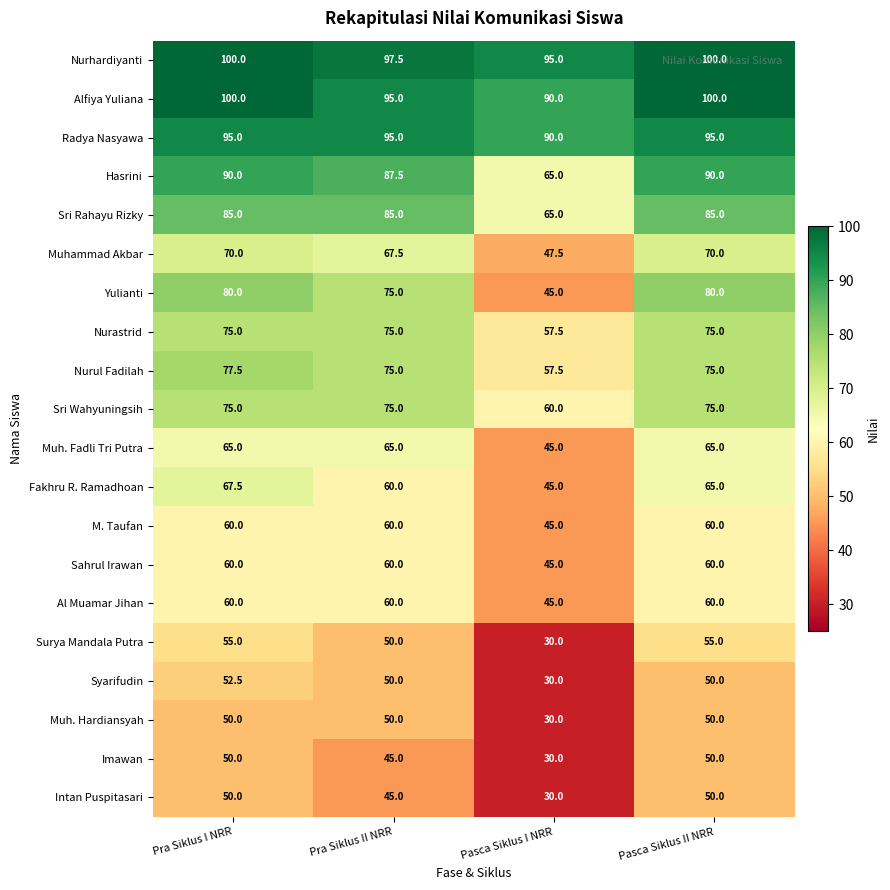

Is it true that M. Taufan equals 60.0 at Pra Siklus I NRR?

True